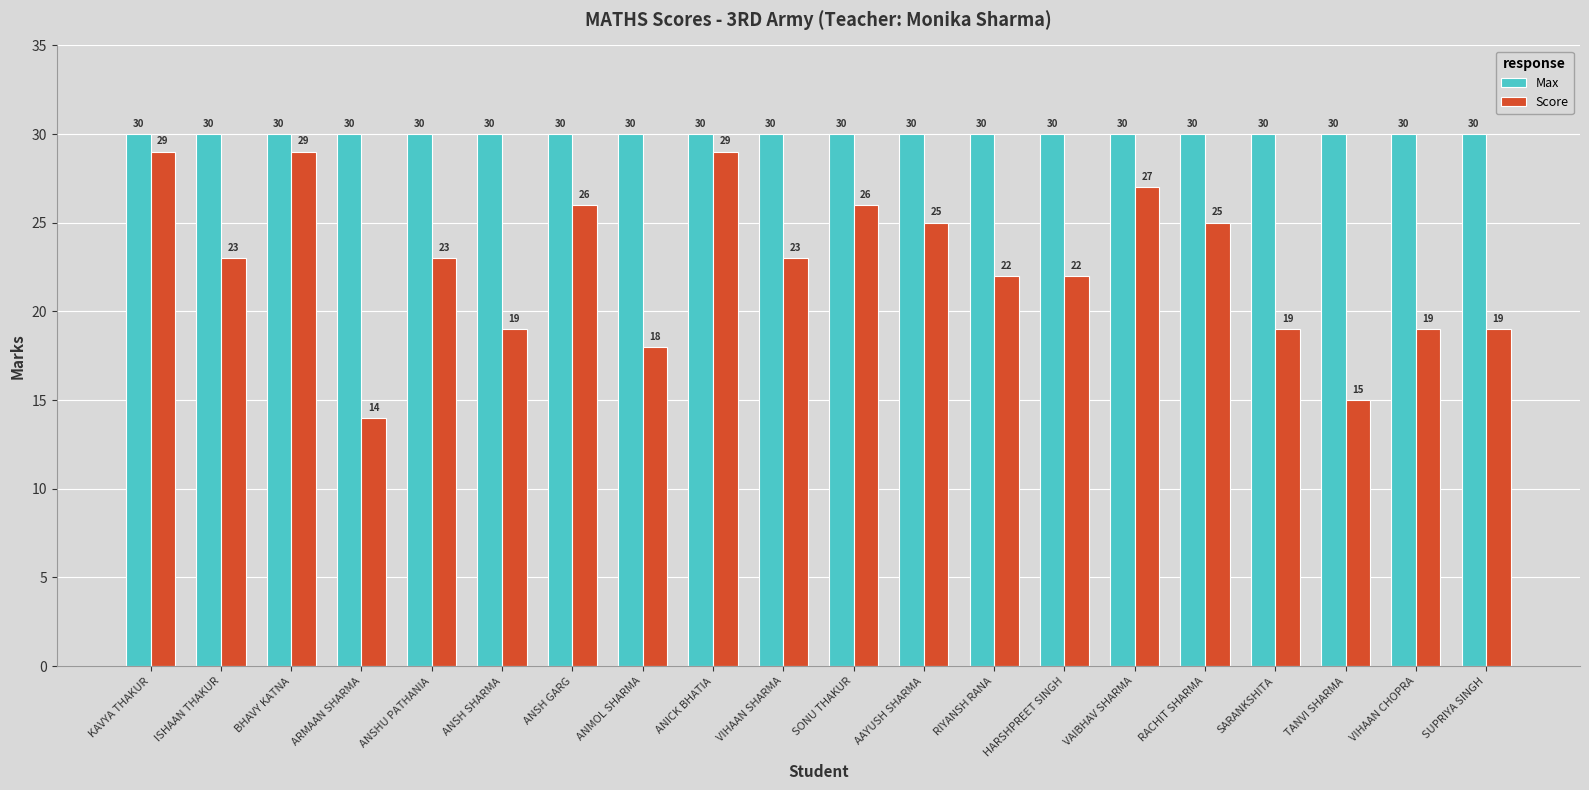

What is the maximum value for Score?

29